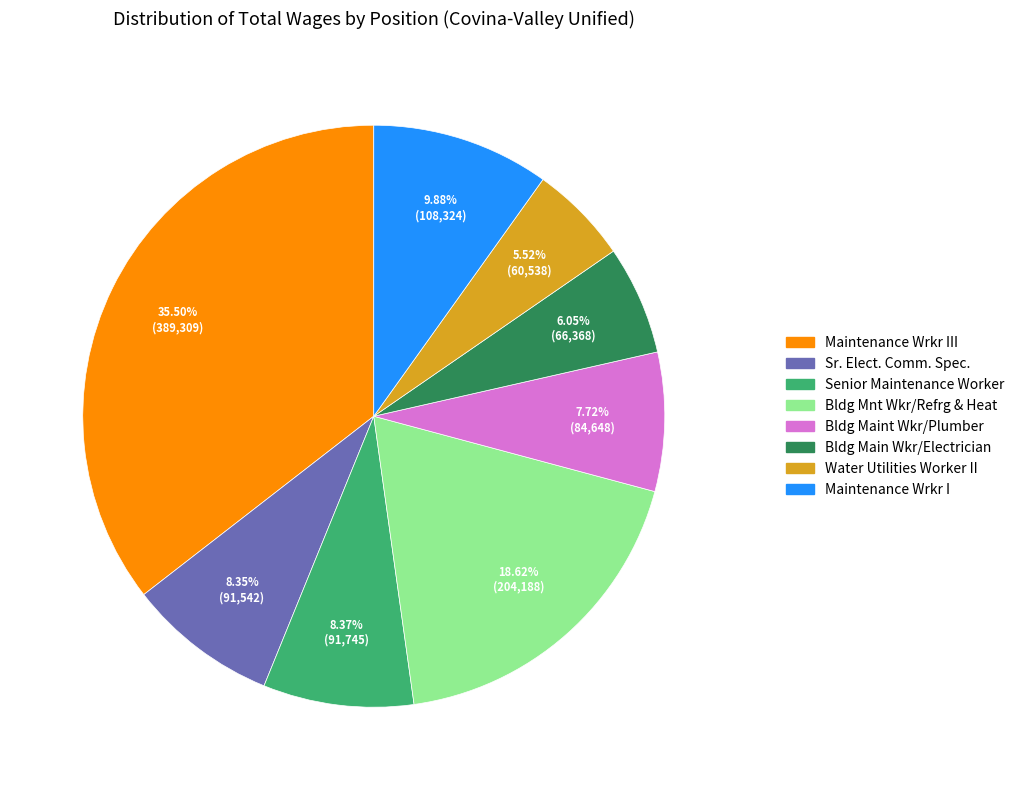

Is there a majority slice in this chart?

No